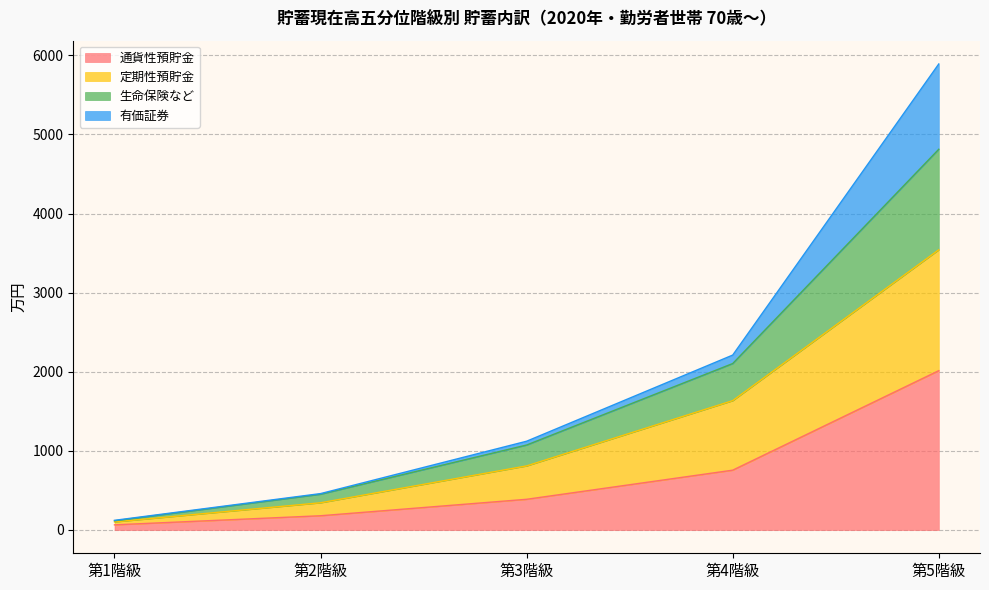

Rank the categories by 通貨性預貯金 value from lowest to highest.

第1階級, 第2階級, 第3階級, 第4階級, 第5階級